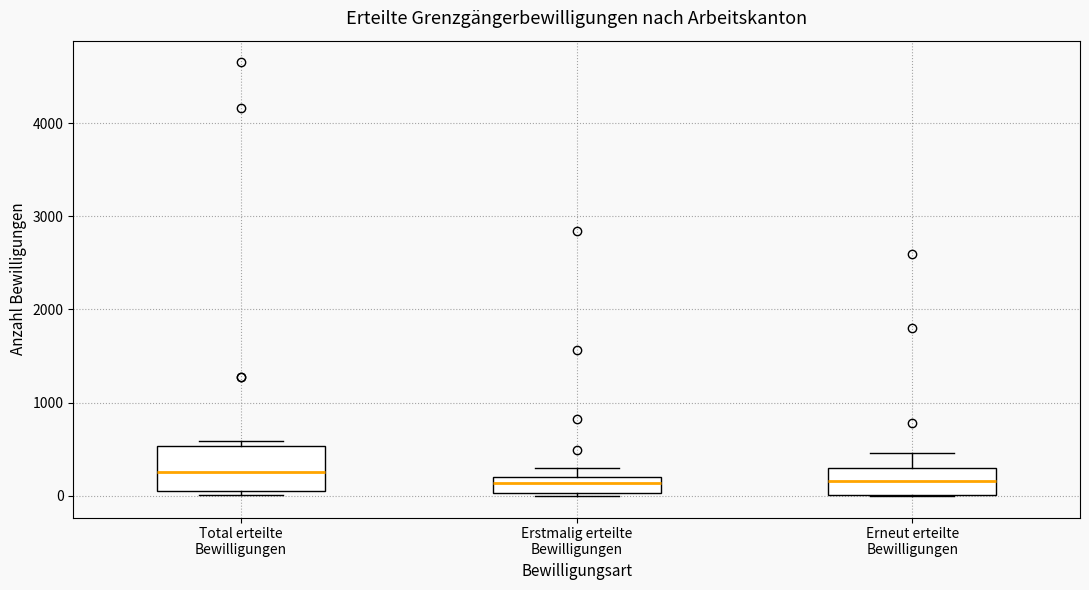

Which box is the tallest, from its lower edge to its upper edge?

Total erteilte Bewilligungen